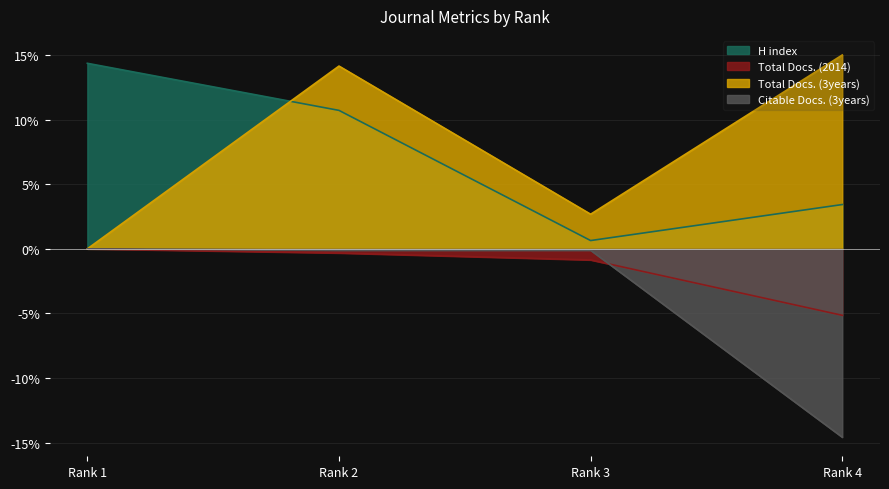

Which has a higher value, Rank 1 or Rank 2?

Rank 1